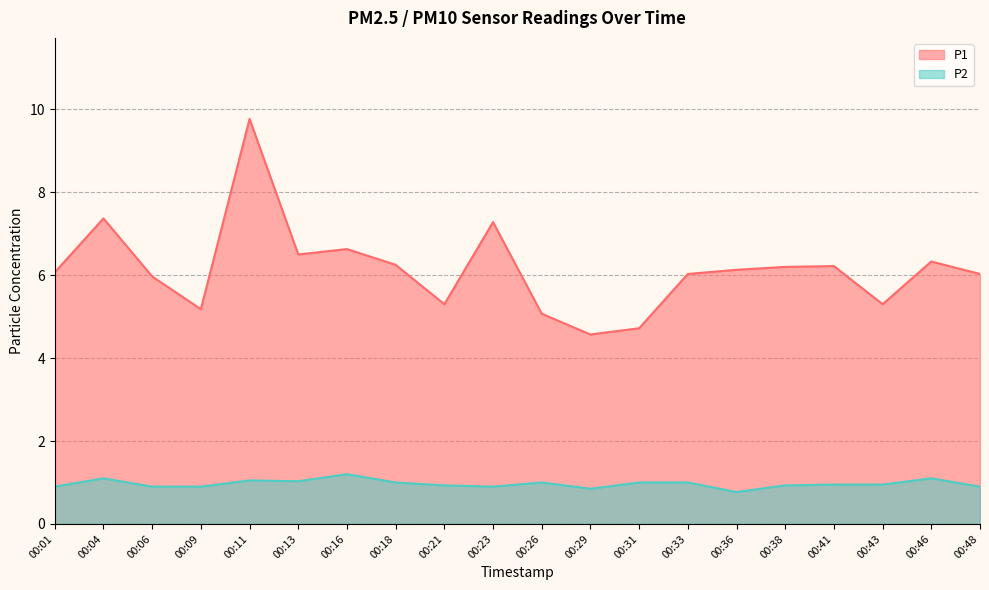

Which category has the lowest value across all series?

00:36